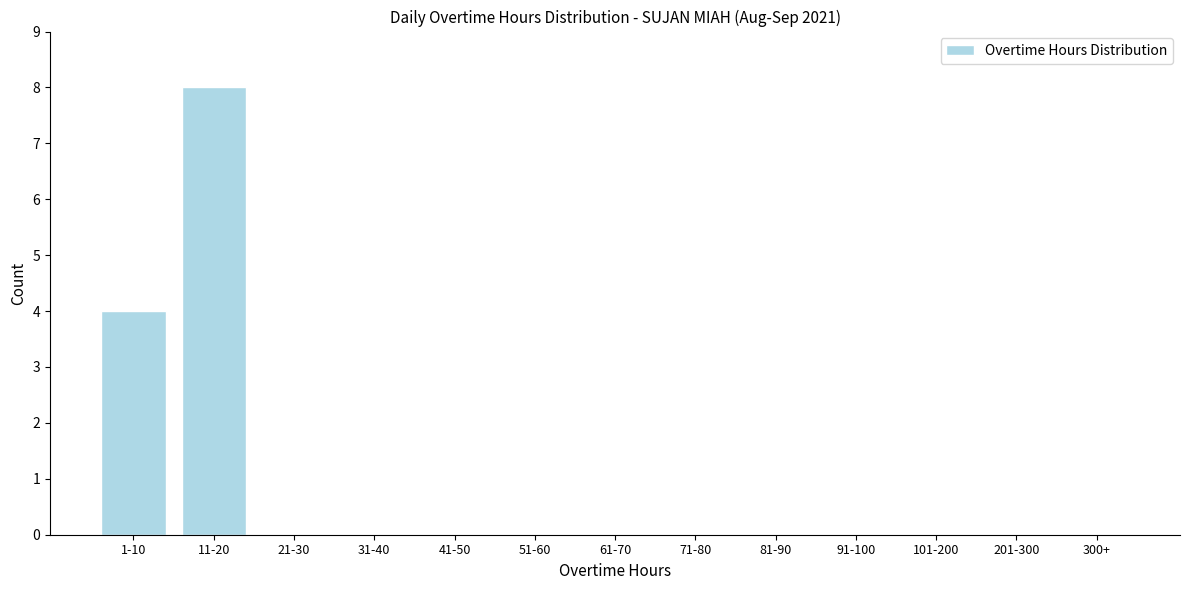

Reading left to right, list all the values displayed in this chart.

1-10=4	11-20=8	21-30=0	31-40=0	41-50=0	51-60=0	61-70=0	71-80=0	81-90=0	91-100=0	101-200=0	201-300=0	300+=0